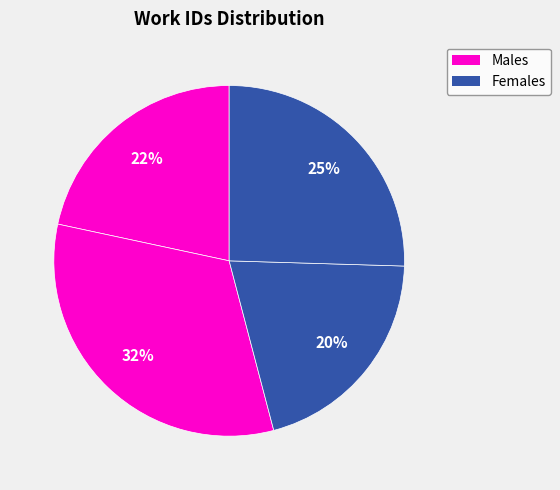

To the nearest percent, what is the difference between the largest and smallest slice percentages?

12%